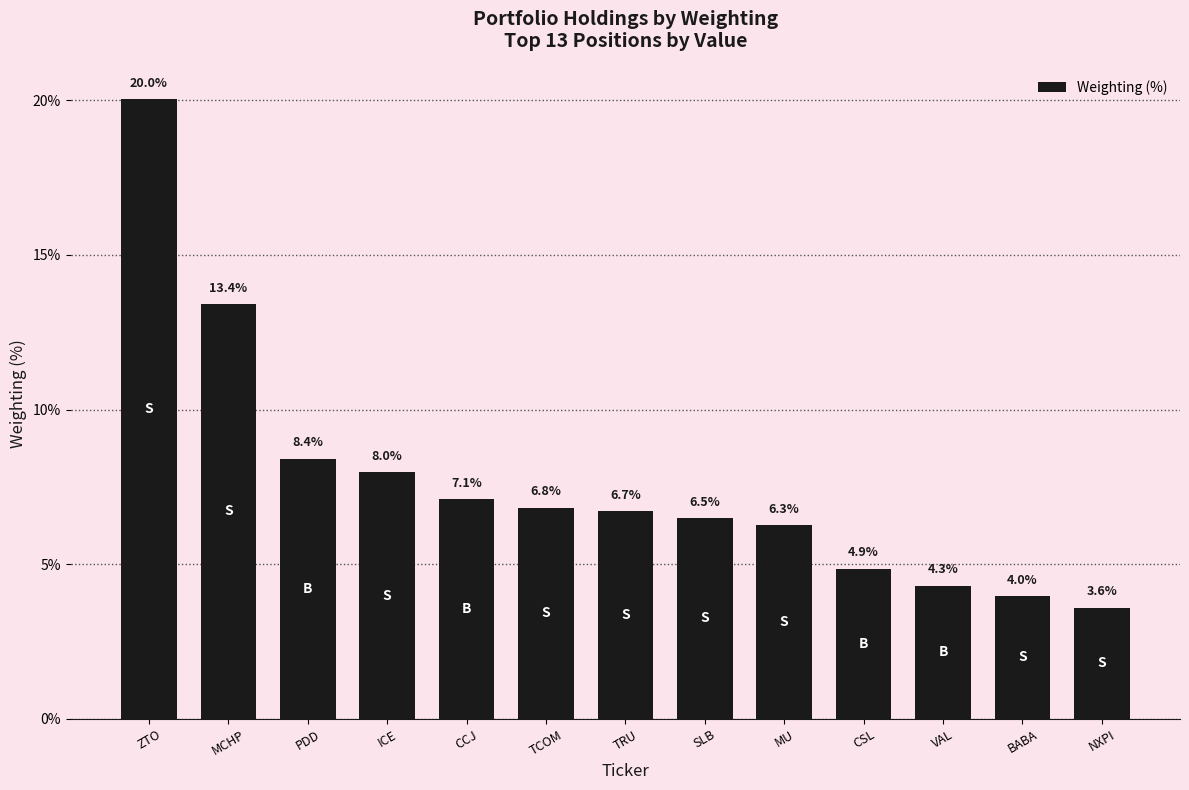

What position from the right is MU?

5